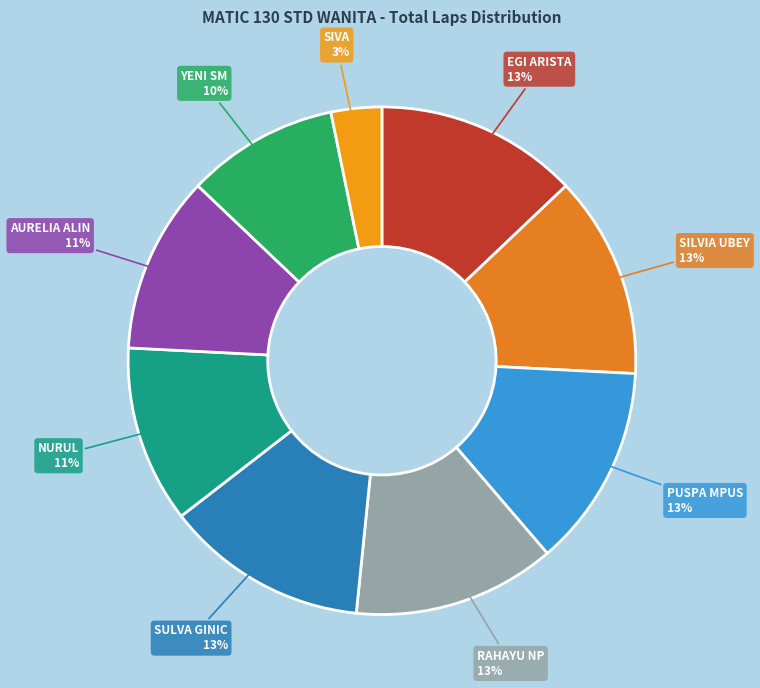

Is the sum of AURELIA ALIN and YENI SM greater than half?

No